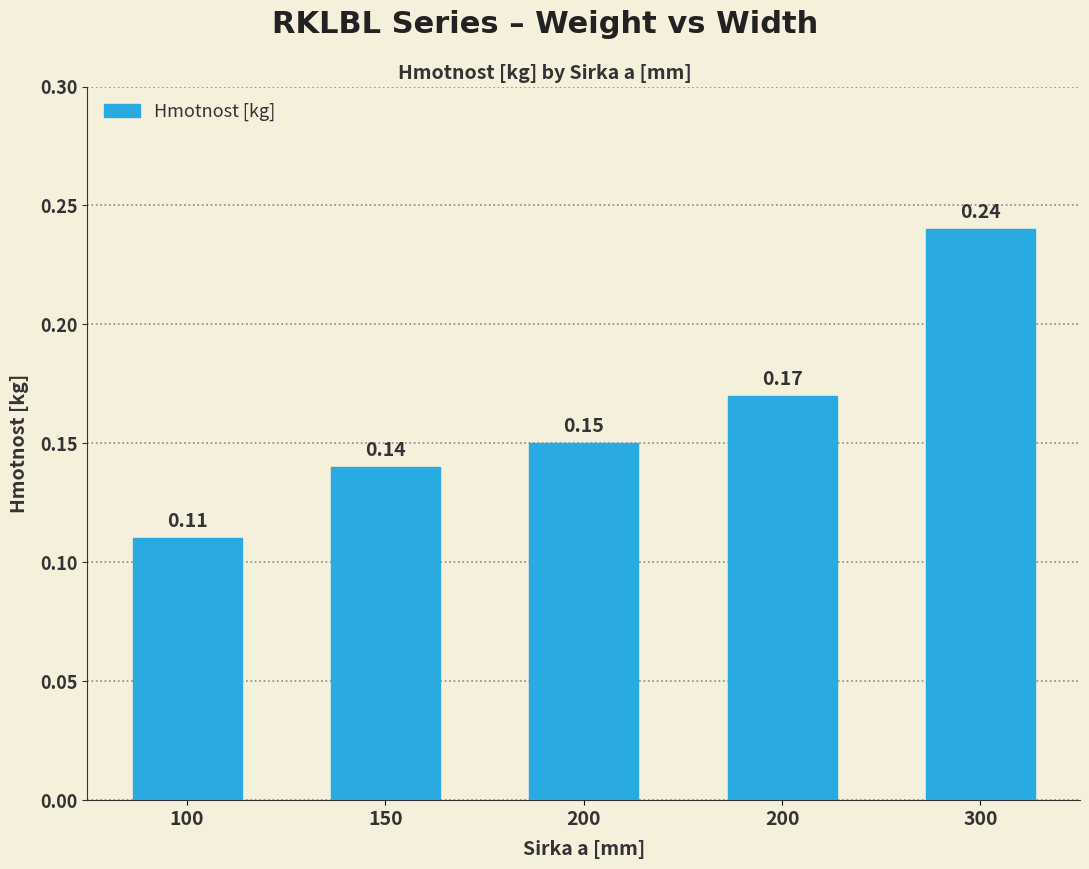

What is the change in value from 200 to 300?

+0.1